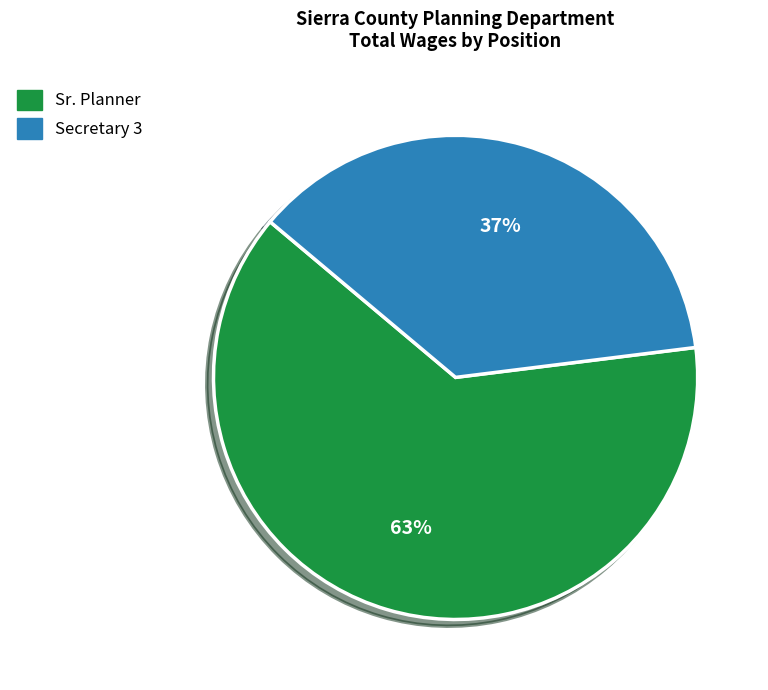

Which slice is the largest?

Sr. Planner